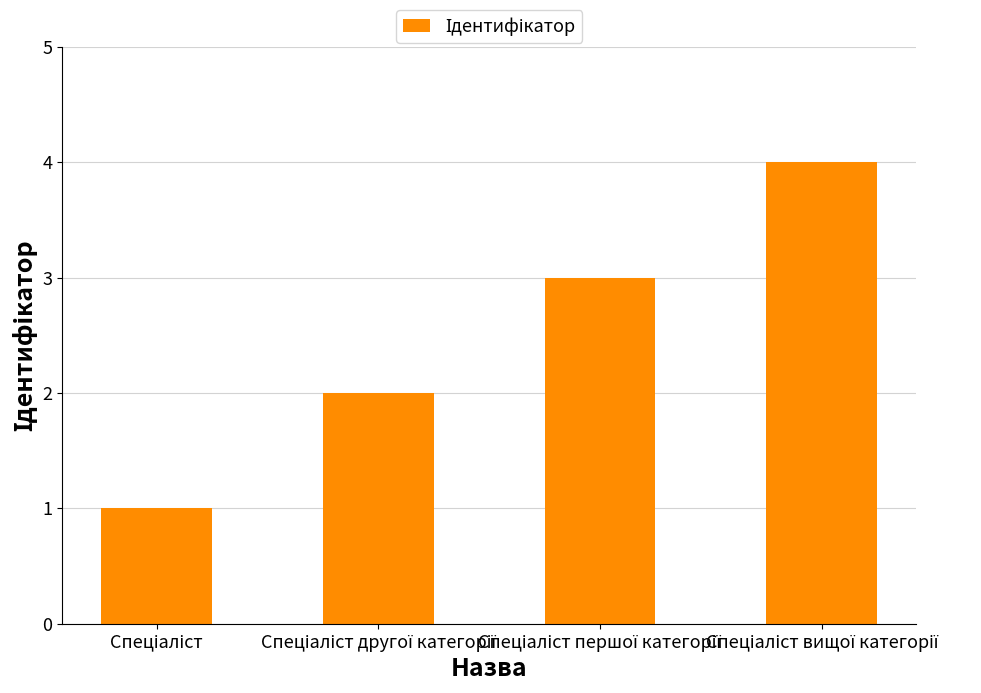

Are the bars horizontal?

No